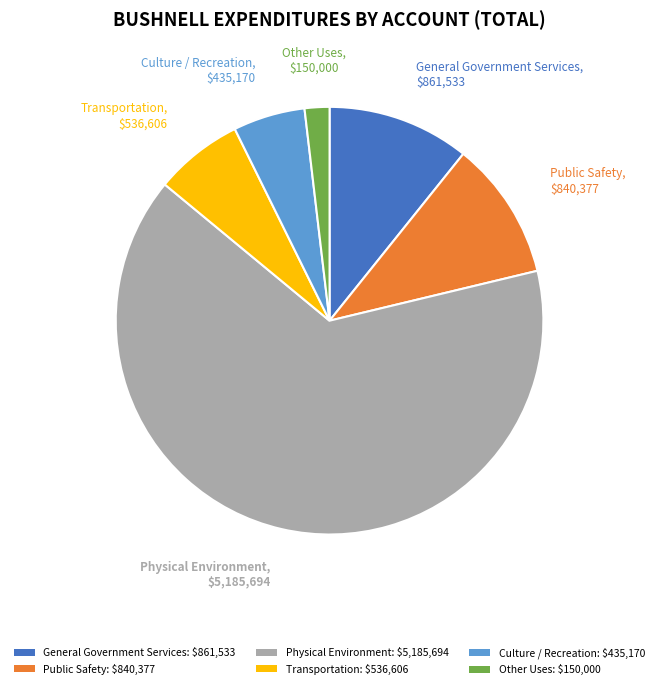

True or false: Culture / Recreation: $435,170 accounts for 5% of the total.

True